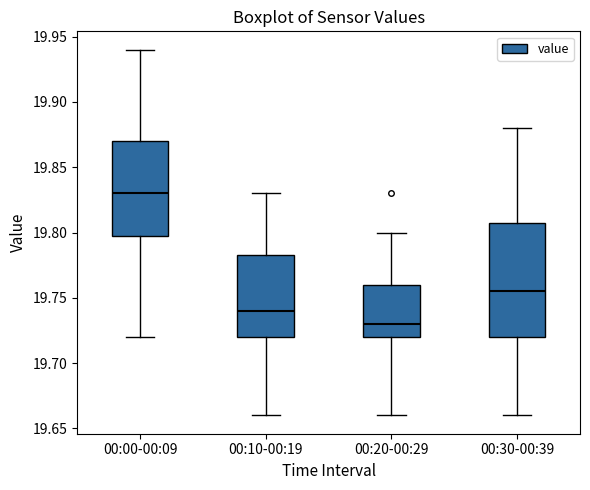

Where does the upper whisker of the box for 00:20-00:29 end on the y-axis? The values are not printed on the chart, so give them approximately, as read against the axis.

19.800